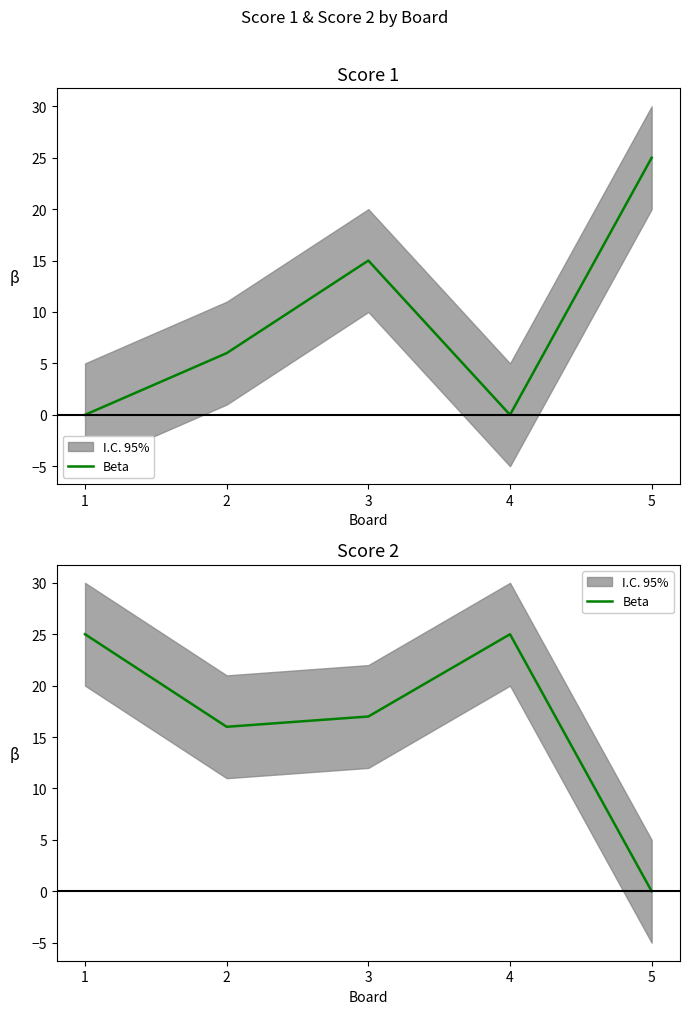

The value at 1 is 25. True or false?

True